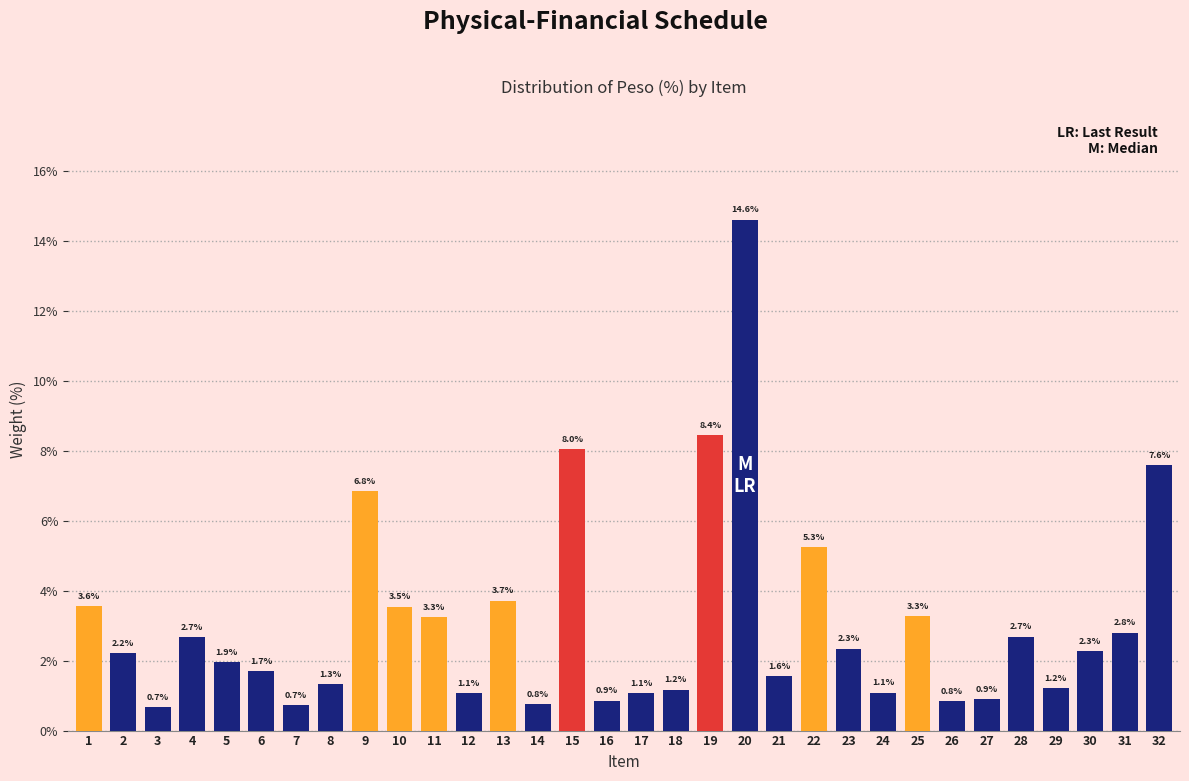

Reading right to left, extract all data points from this chart.

32=7.6	31=2.8	30=2.3	29=1.2	28=2.7	27=0.9	26=0.8	25=3.3	24=1.1	23=2.3	22=5.3	21=1.6	20=14.6	19=8.4	18=1.2	17=1.1	16=0.9	15=8.0	14=0.8	13=3.7	12=1.1	11=3.3	10=3.5	9=6.8	8=1.3	7=0.7	6=1.7	5=1.9	4=2.7	3=0.7	2=2.2	1=3.6